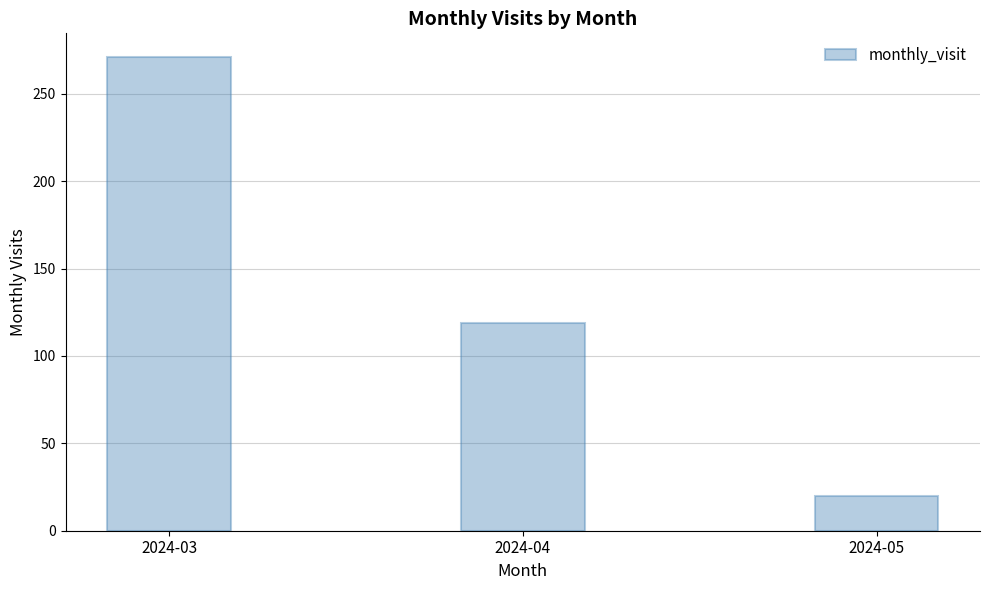

What is the value of the 3rd bar from the left?

20